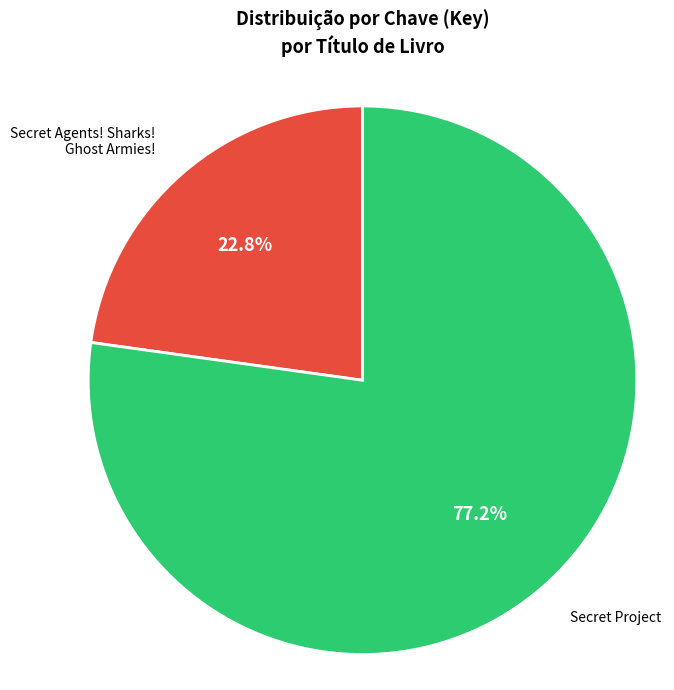

Which category accounts for the majority?

Secret Project